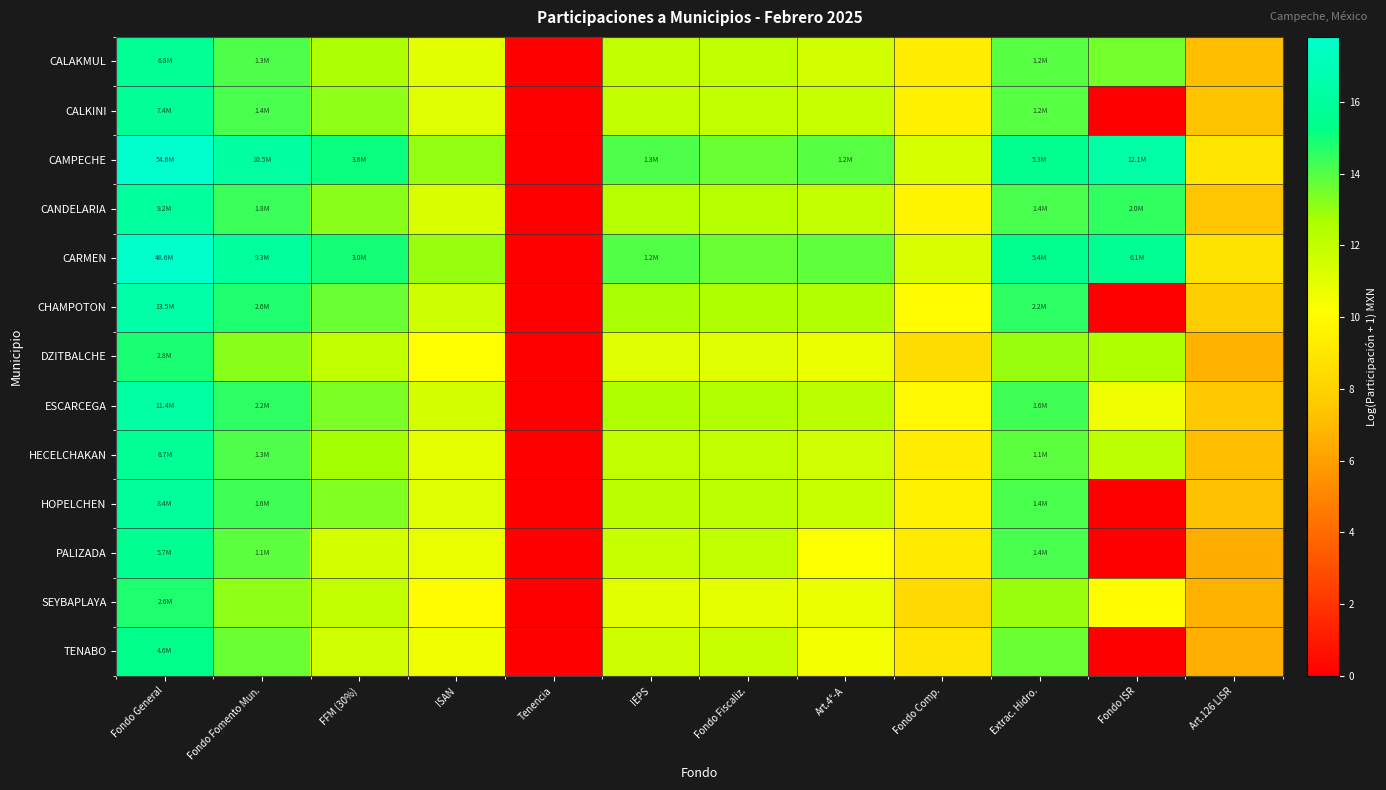

List the series in order of their peak value, highest first.

CAMPECHE, CARMEN, CHAMPOTON, ESCARCEGA, CANDELARIA, HOPELCHEN, CALKINI, CALAKMUL, HECELCHAKAN, PALIZADA, TENABO, DZITBALCHE, SEYBAPLAYA